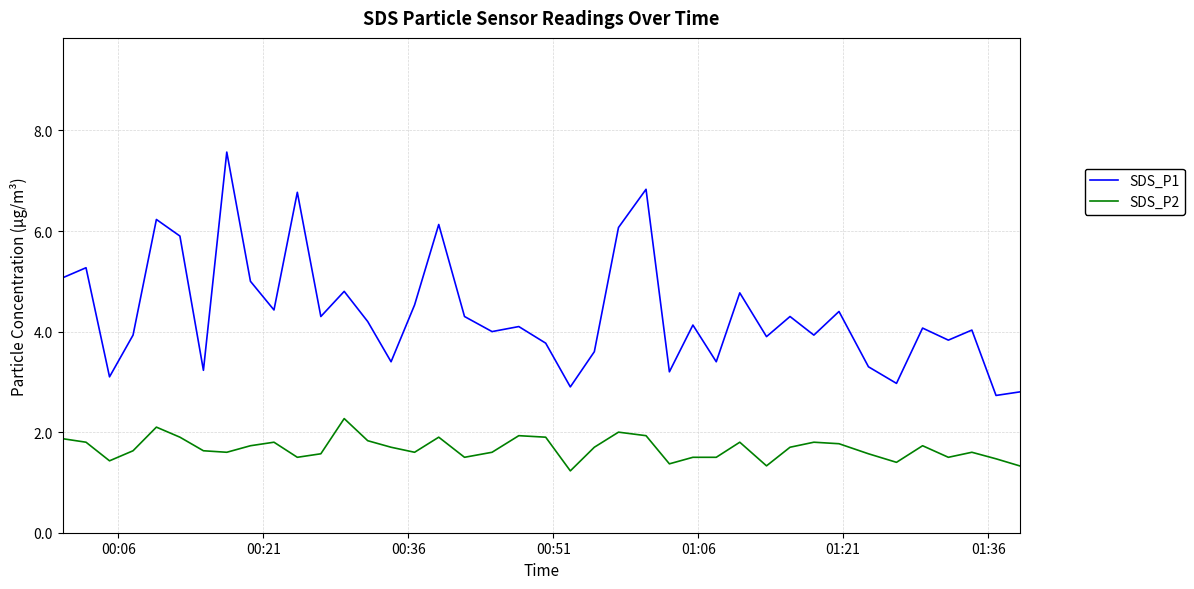

Which series has the largest total across all categories?

SDS_P1